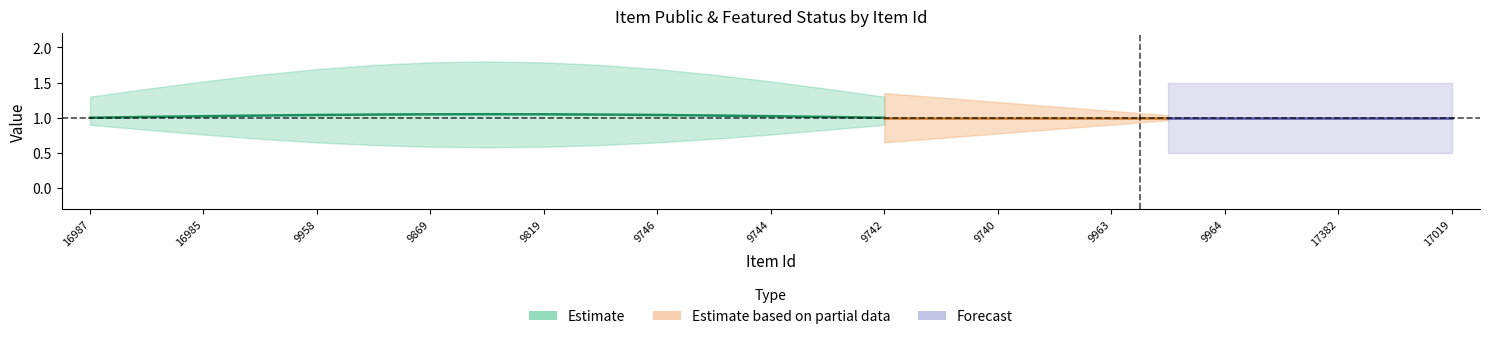

At which category is the sum across all series the highest?

16987